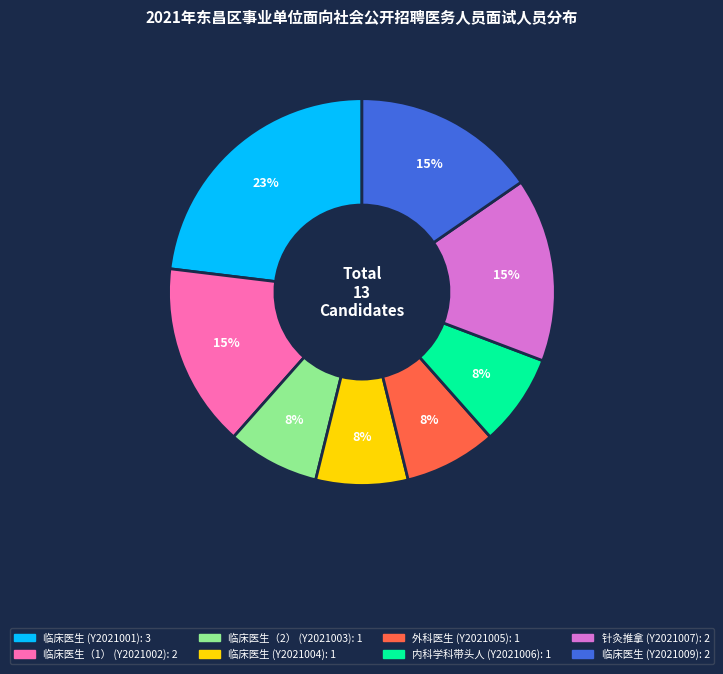

Which category has the biggest portion of the pie?

临床医生 (Y2021001)